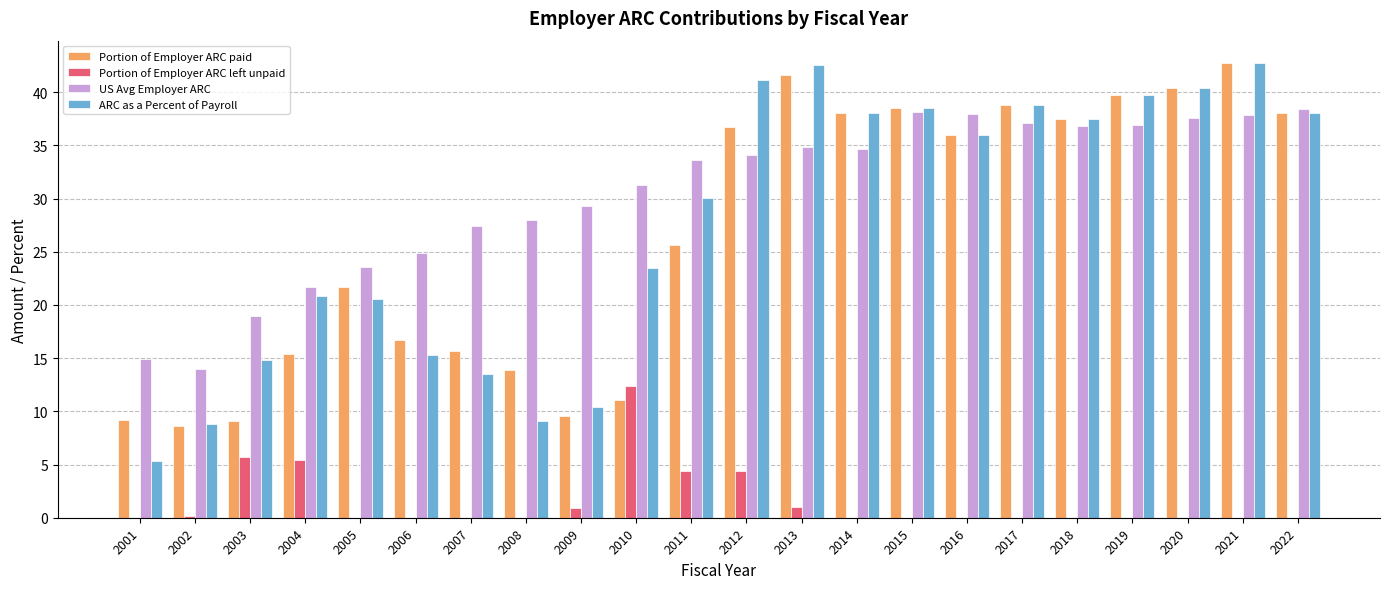

What is the spread (max minus min) of values at 2011?

29.2